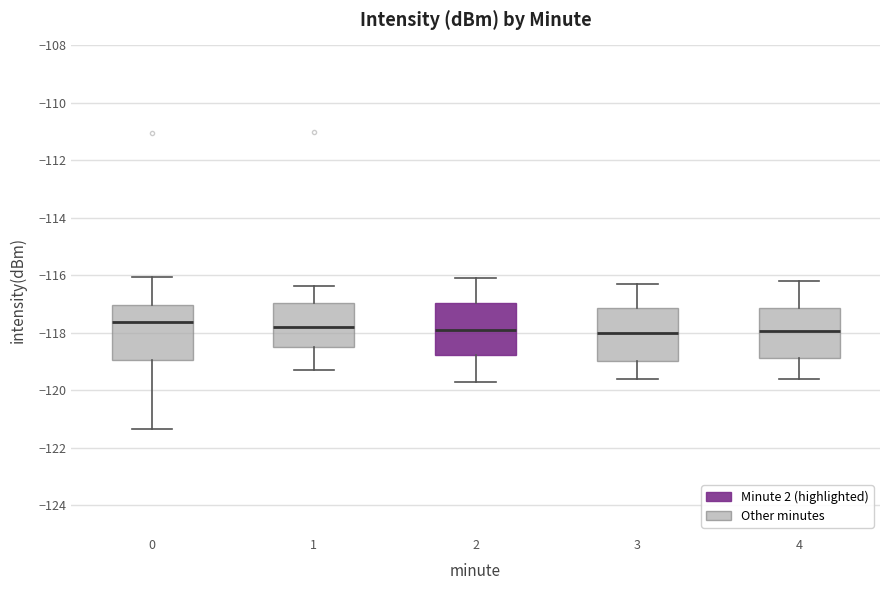

Where is the upper edge of the box at x = 3 on the y-axis? The values are not printed on the chart, so give them approximately, as read against the axis.

-117.2